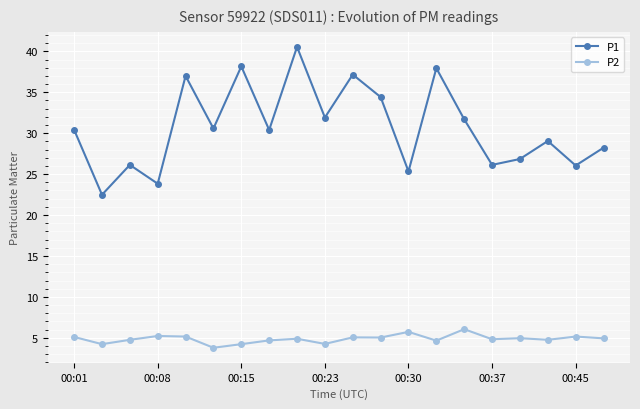

True or false: P1 and P2 intersect in this chart.

False